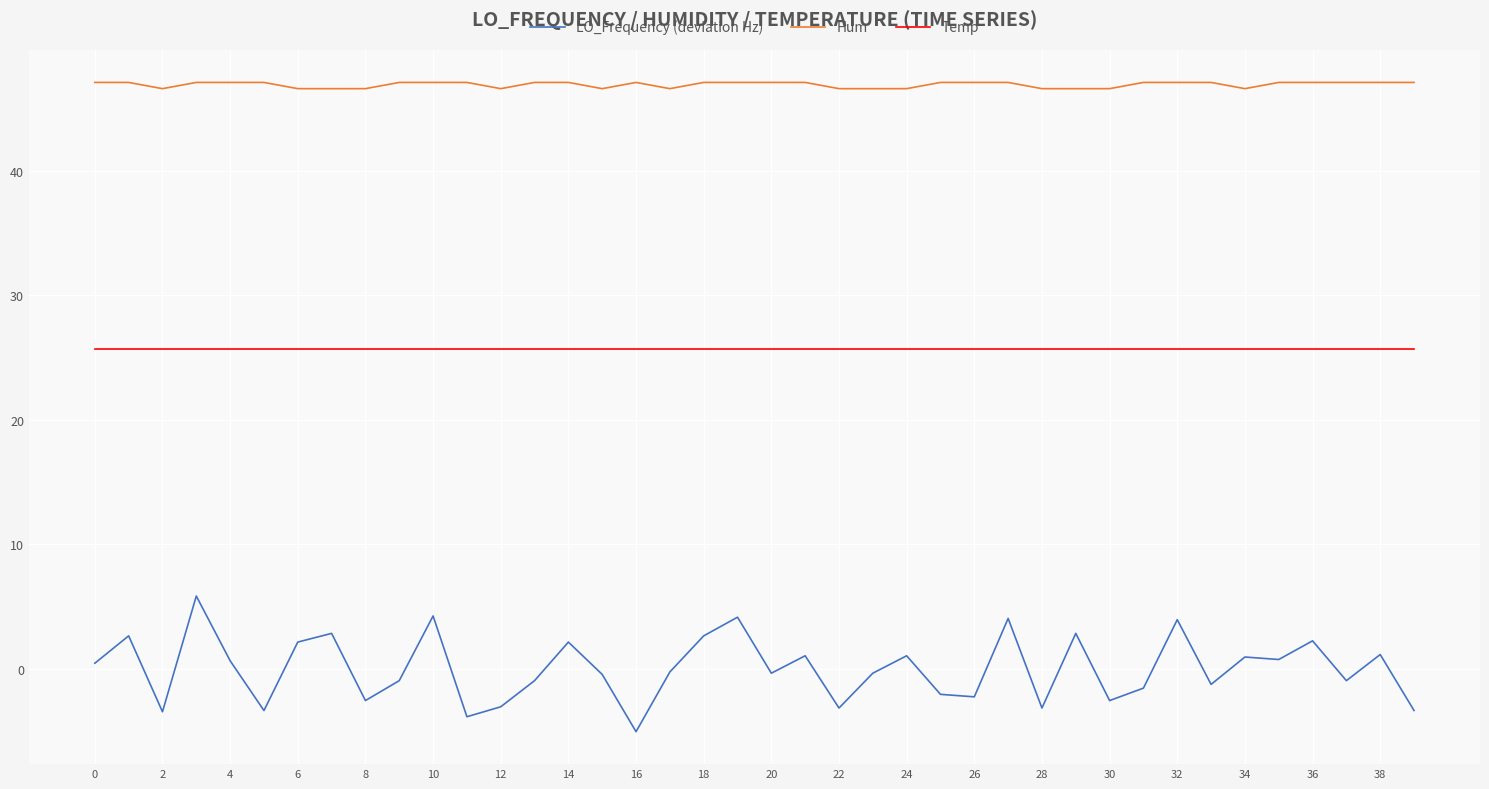

Rank the series by their maximum value, from lowest to highest.

LO_Frequency (deviation Hz), Temp, Hum